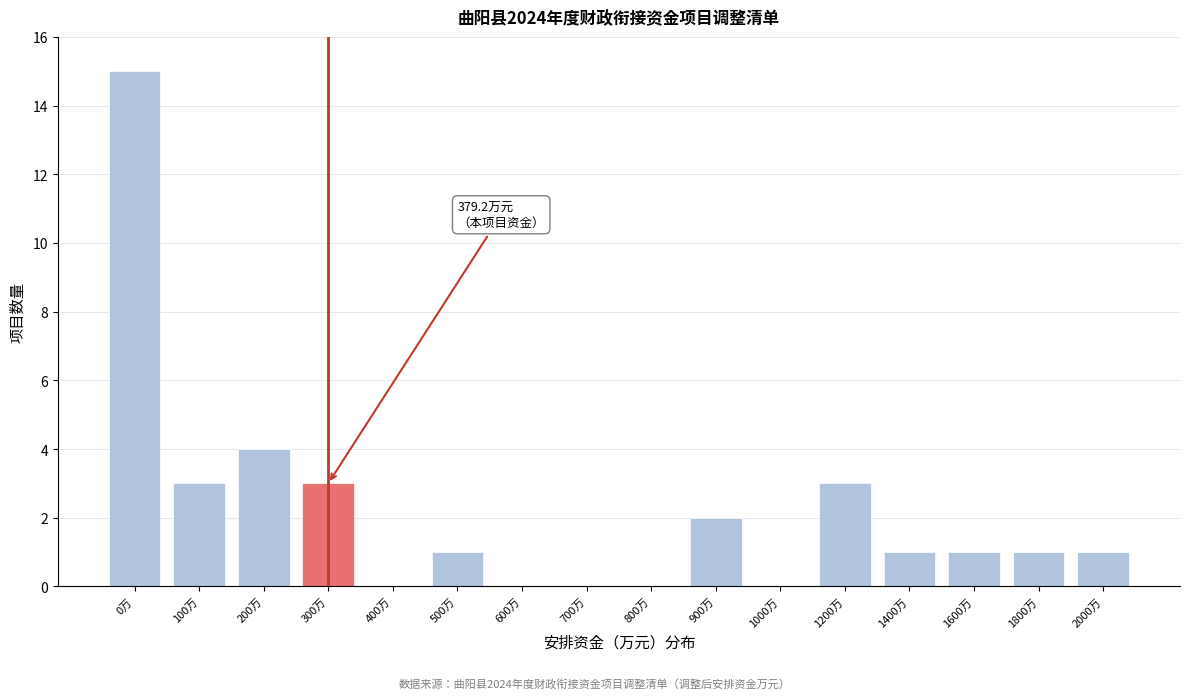

Reading left to right, extract all data points from this chart.

0万=15	100万=3	200万=4	300万=3	400万=0	500万=1	600万=0	700万=0	800万=0	900万=2	1000万=0	1200万=3	1400万=1	1600万=1	1800万=1	2000万=1